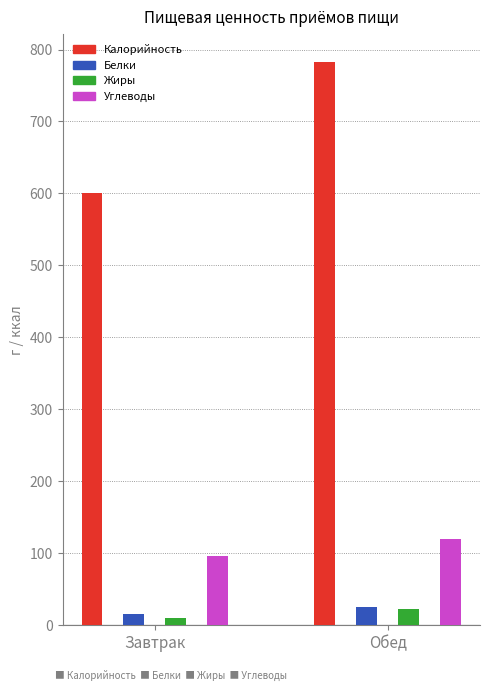

What is the sum of all Жиры values?

32.6